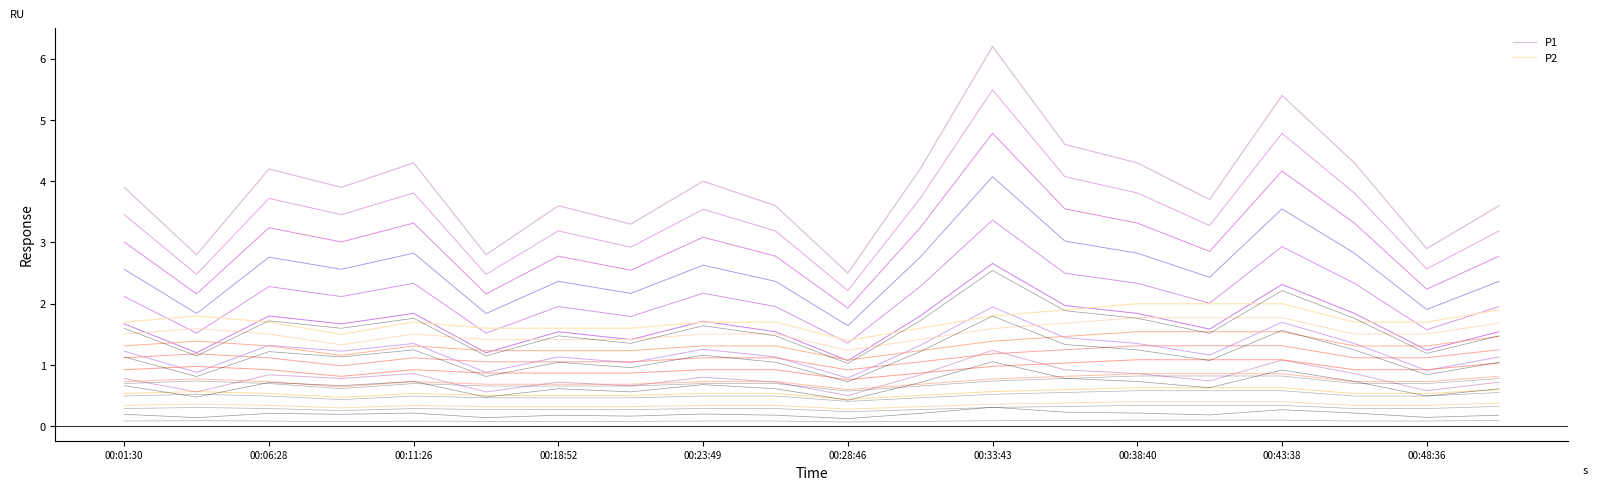

True or false: P1 and P2 intersect in this chart.

False